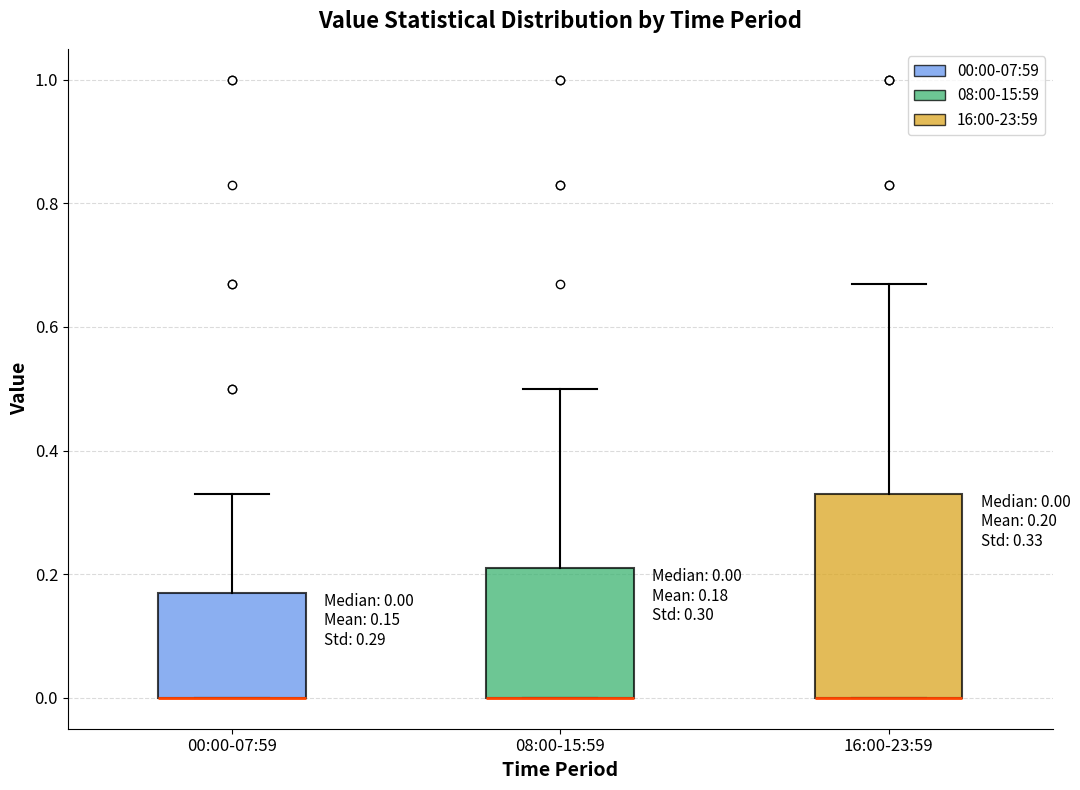

Which box is the tallest, from its lower edge to its upper edge?

16:00-23:59